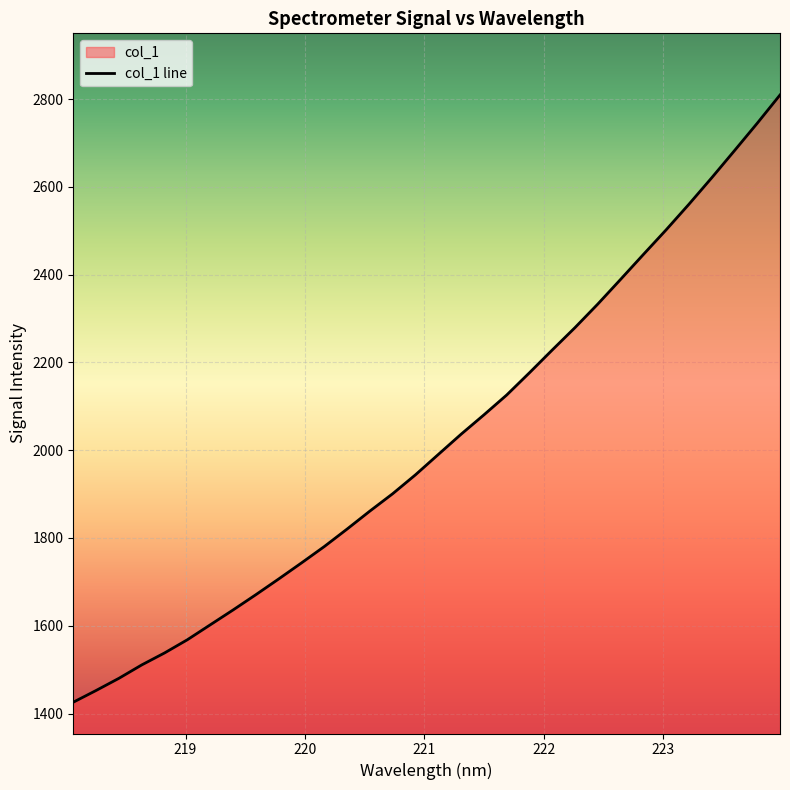

Where does the data first go above 1990?

221.1174